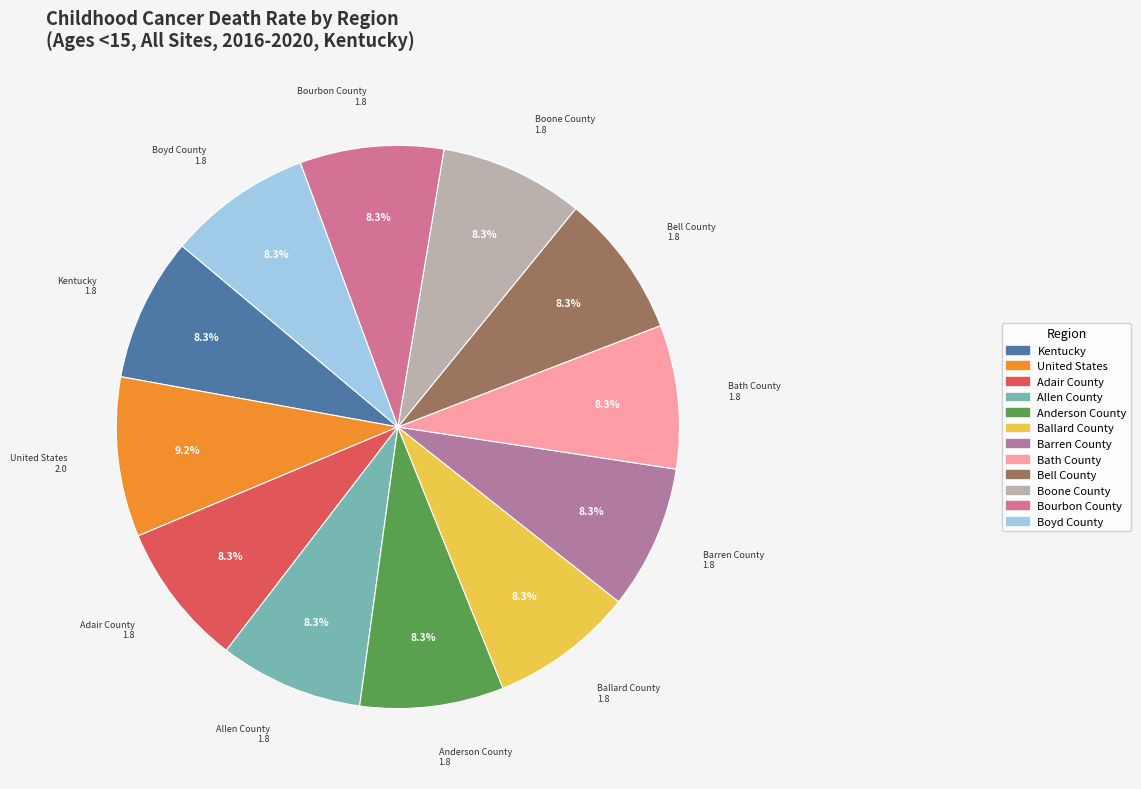

Is there a majority slice in this chart?

No